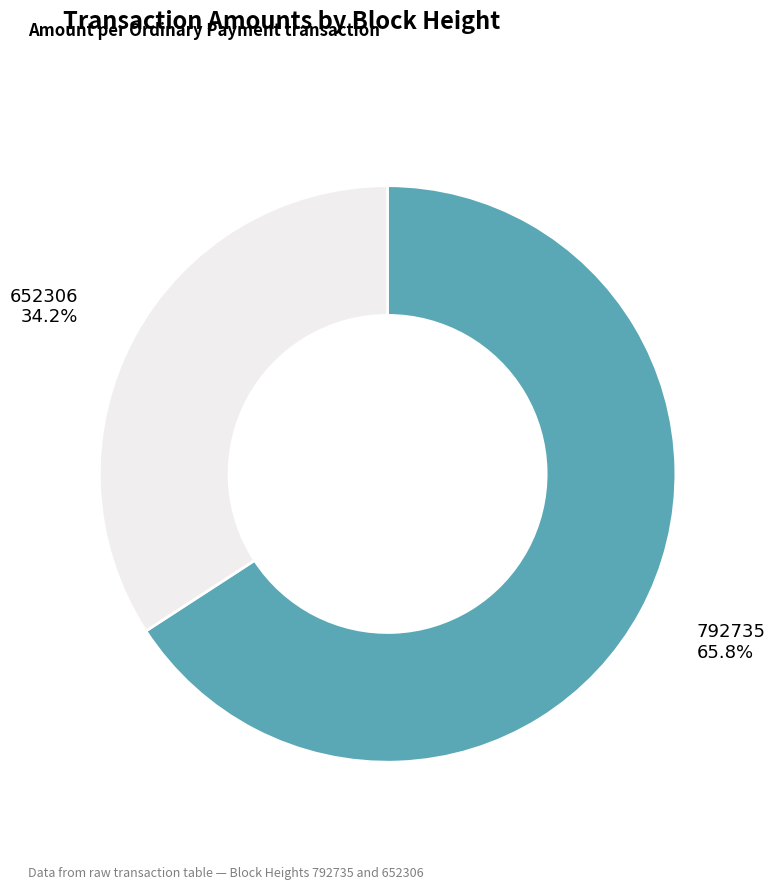

Rank the categories by value from highest to lowest.

792735, 652306